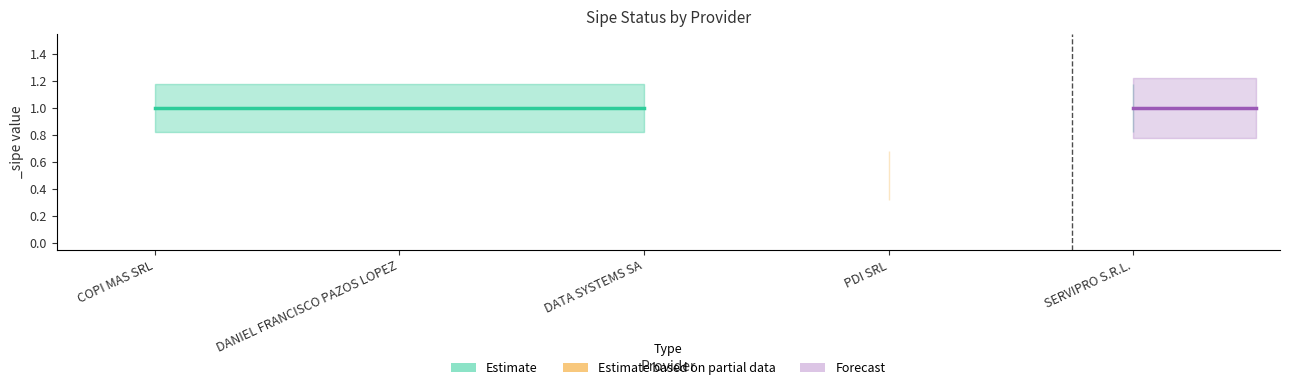

Reading right to left, extract all data points from this chart.

1	0	1	1	1